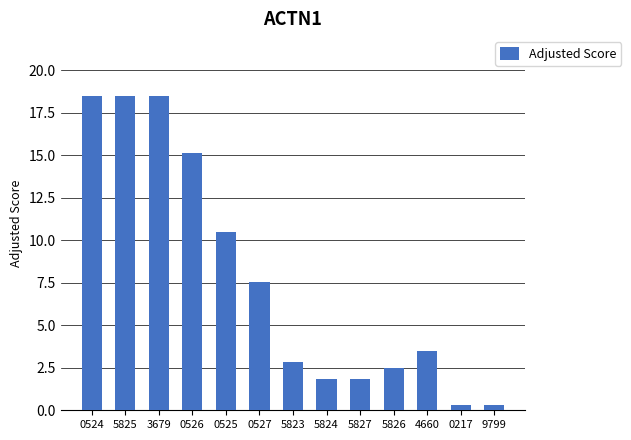

What is the change in value from 3679 to 9799?

-18.2